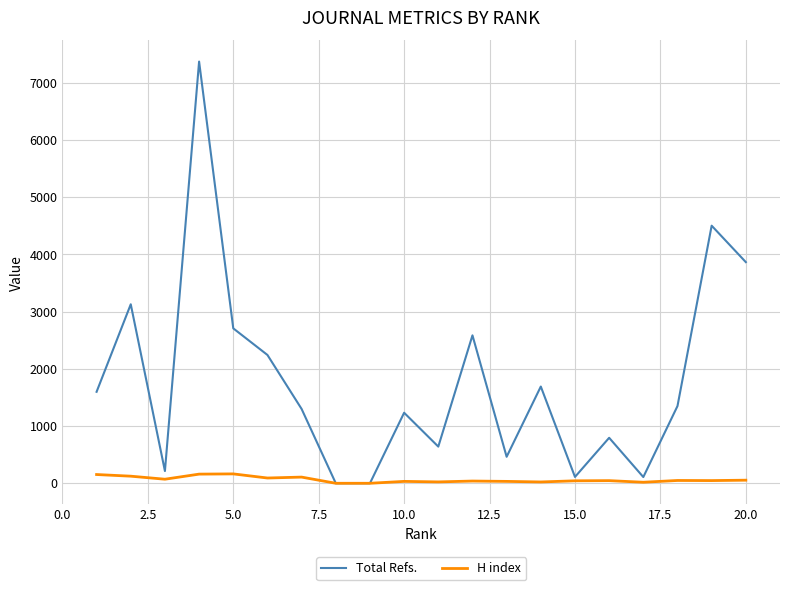

What is the maximum value shown in the chart?

7372